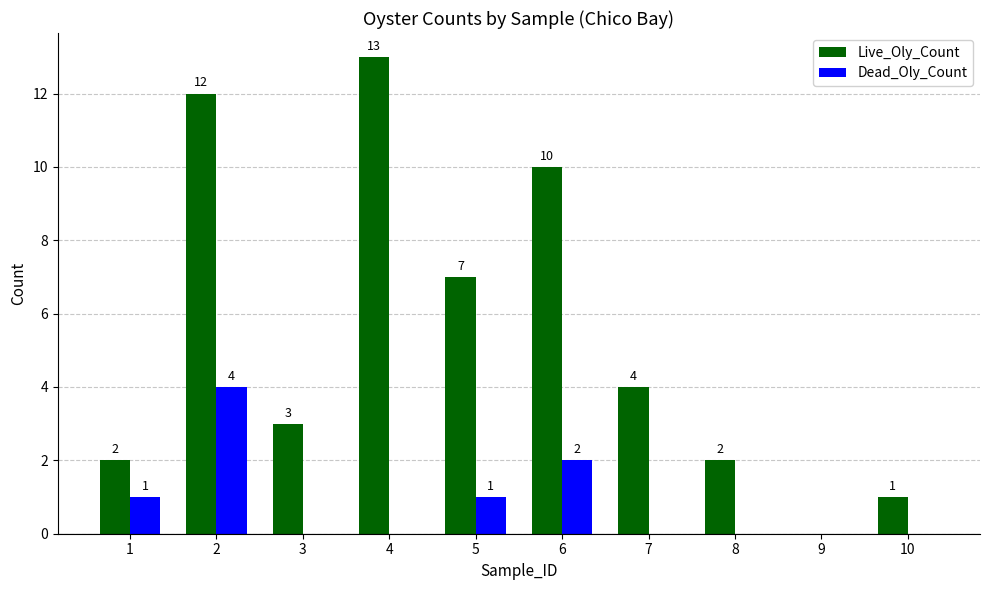

Which series changed the most between 1 and 2?

Live_Oly_Count